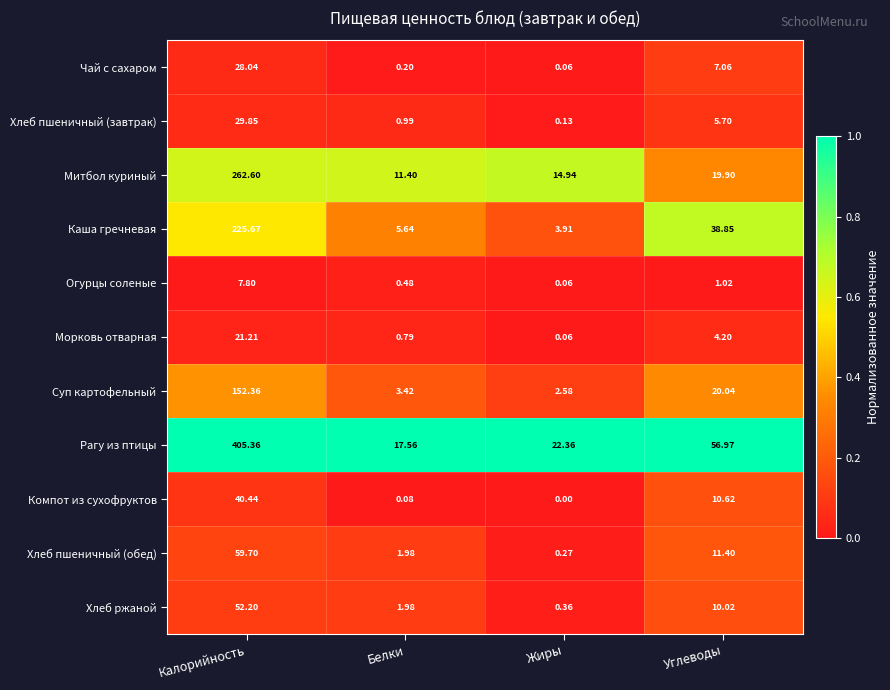

Count the number of data series in this chart.

11